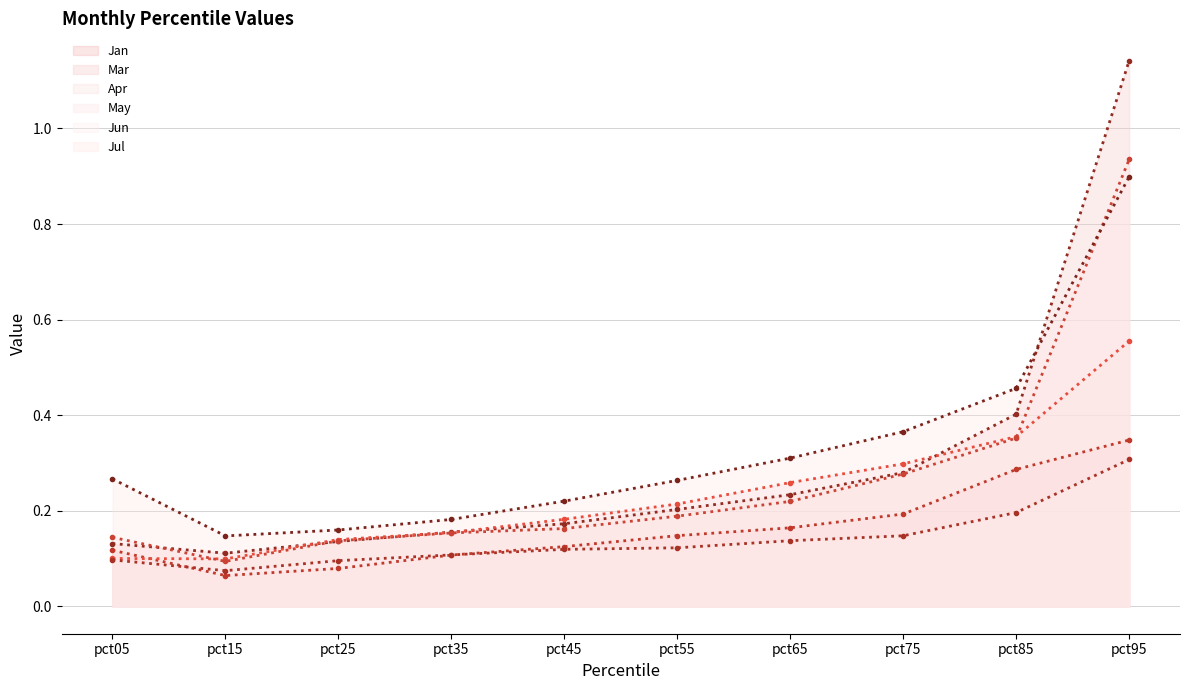

How many interior local valleys does the Apr (line) series have?

1